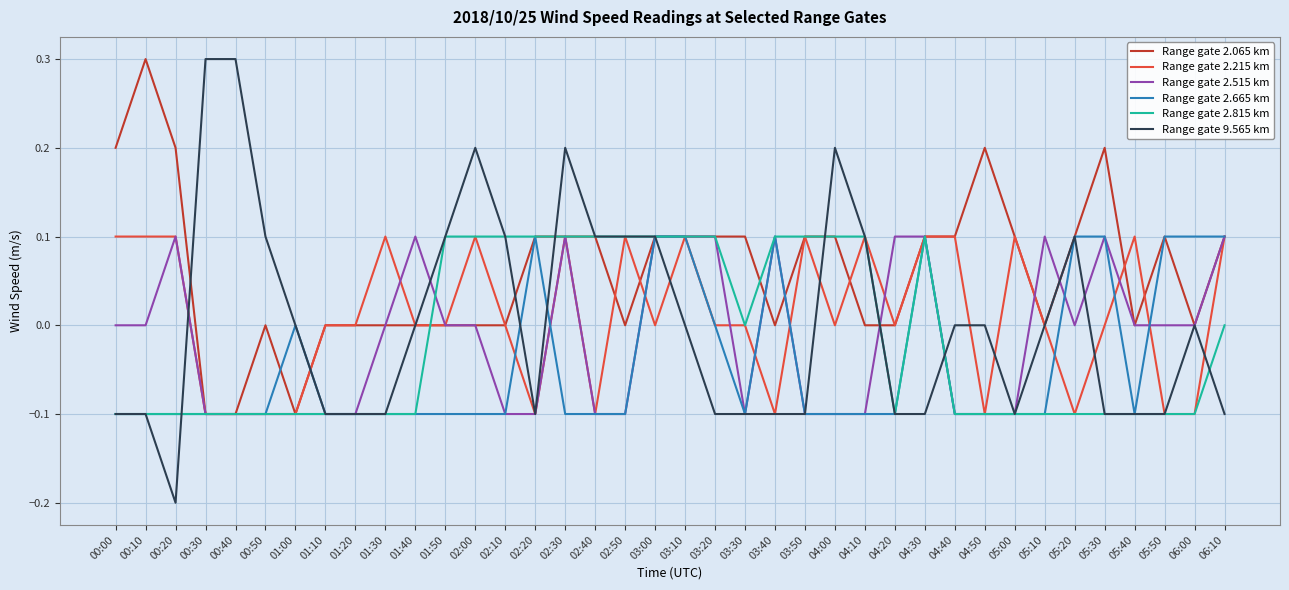

Which category has the highest value in the Range gate 2.065 km series?

00:10